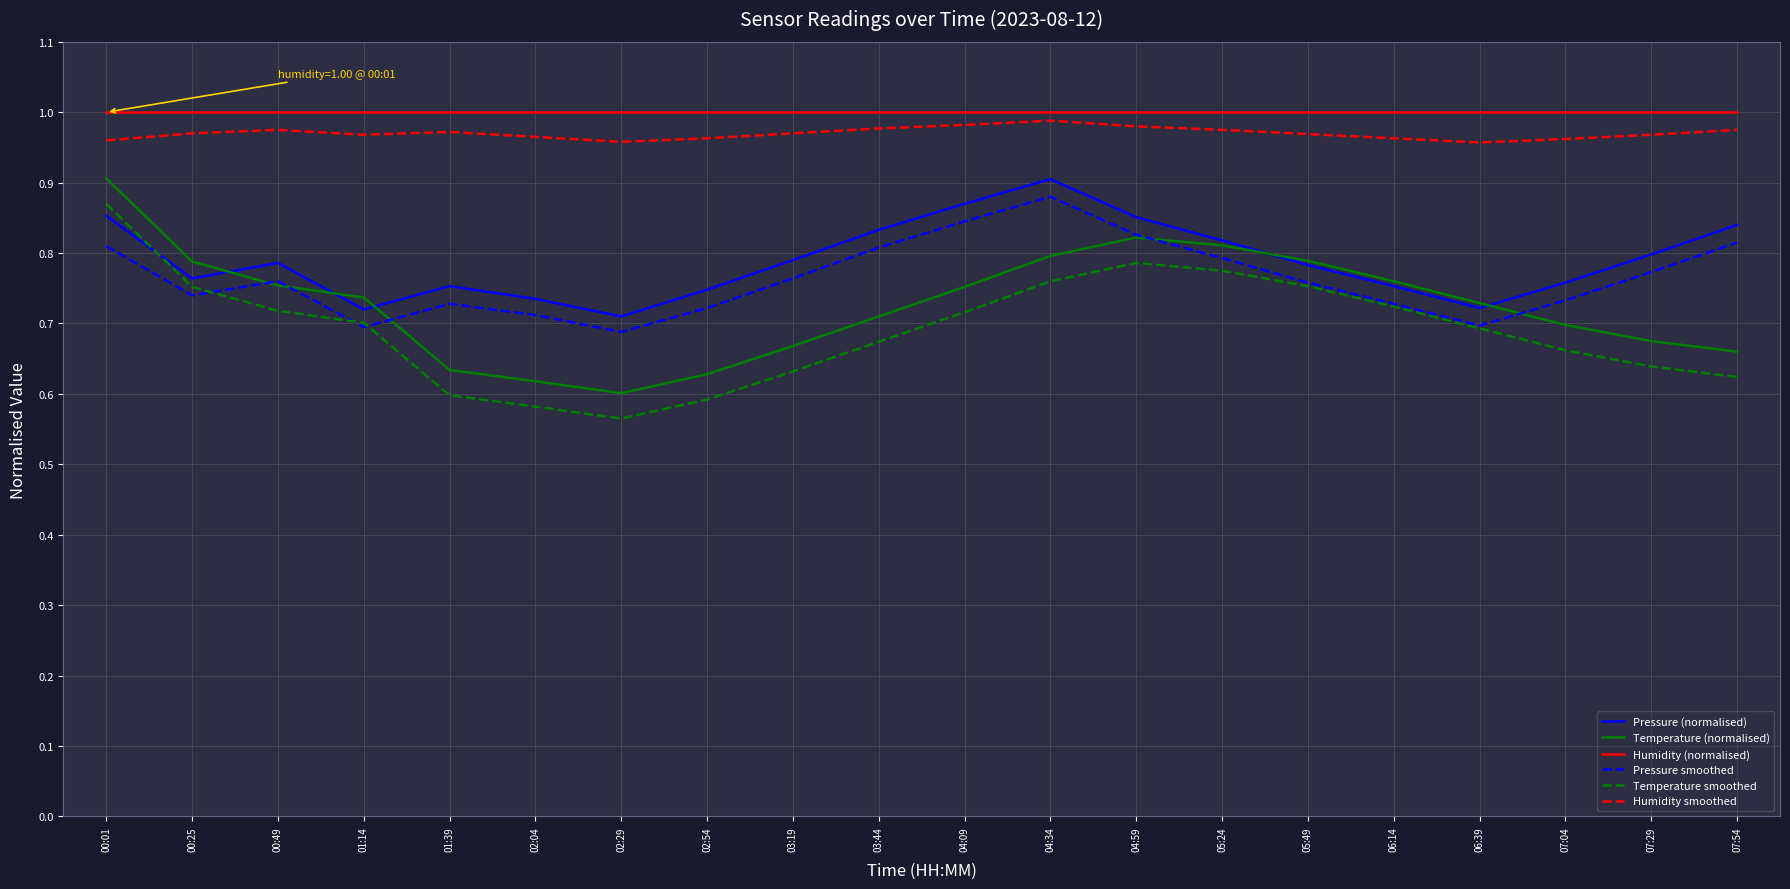

What is the total value across all series at 00:49?

5.0